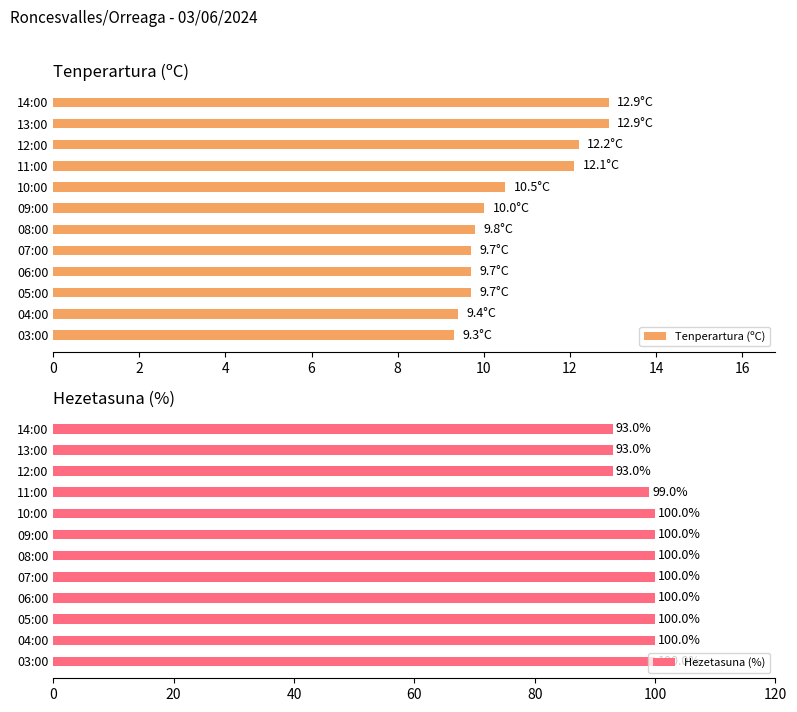

What is the sum of the Hezetasuna (%) values at 04:00 and 14:00?

193